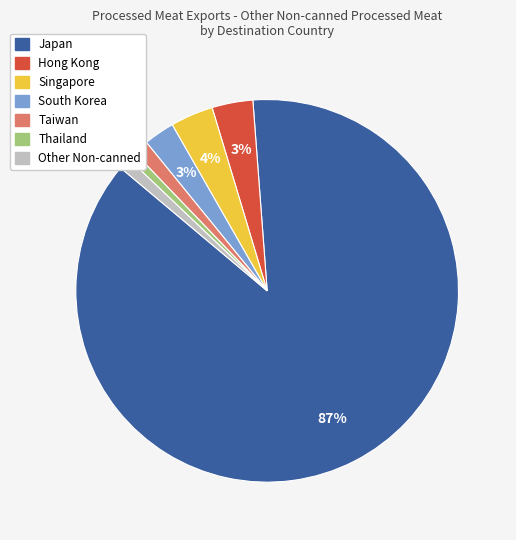

Does any single category account for the majority?

Yes